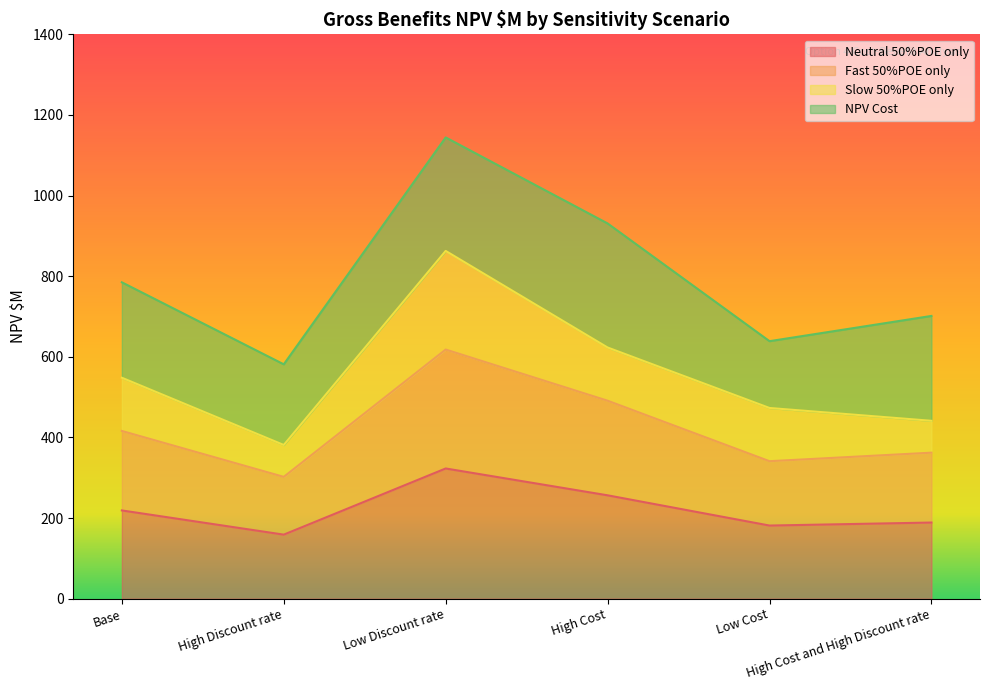

Is it true that Fast 50%POE only equals 279.1 at High Cost?

False